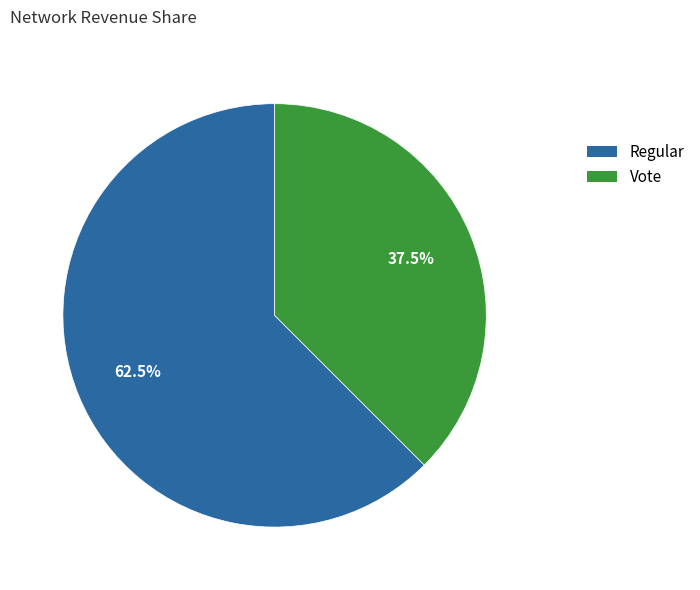

True or false: Regular accounts for 49% of the total.

False